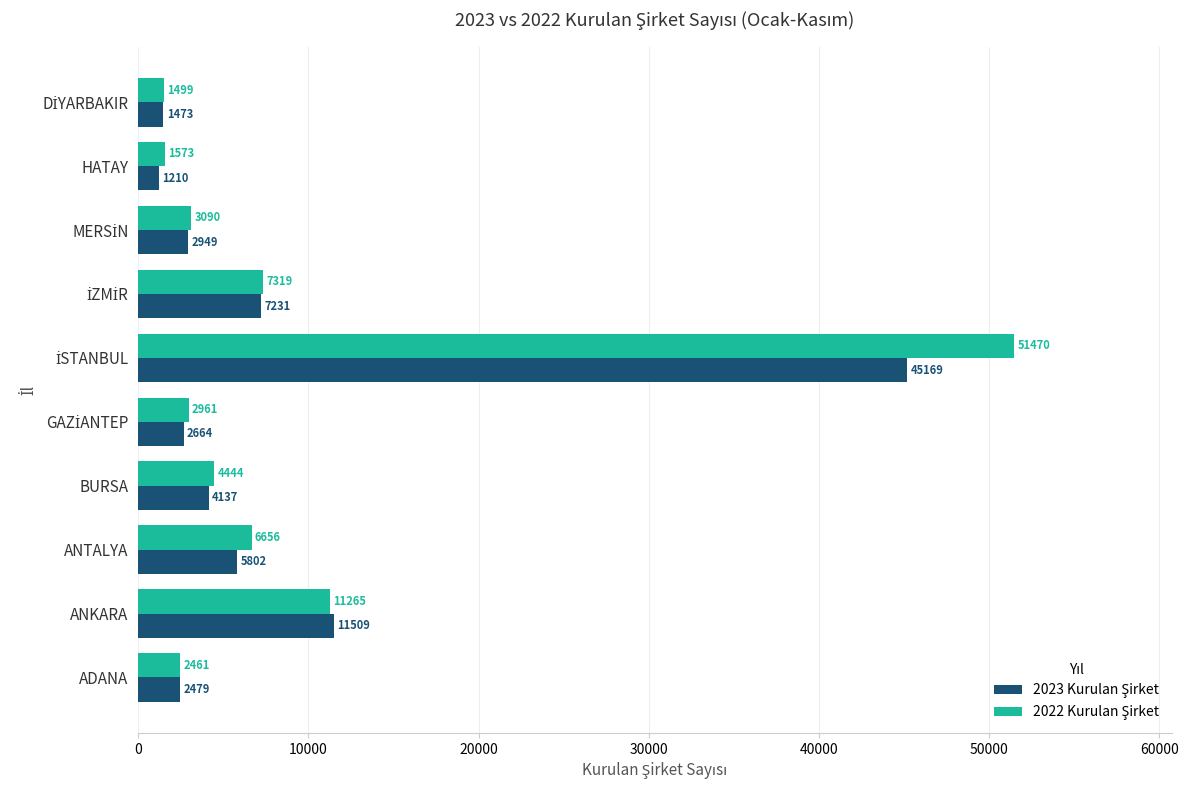

What is the difference between the highest and lowest values at ADANA?

18